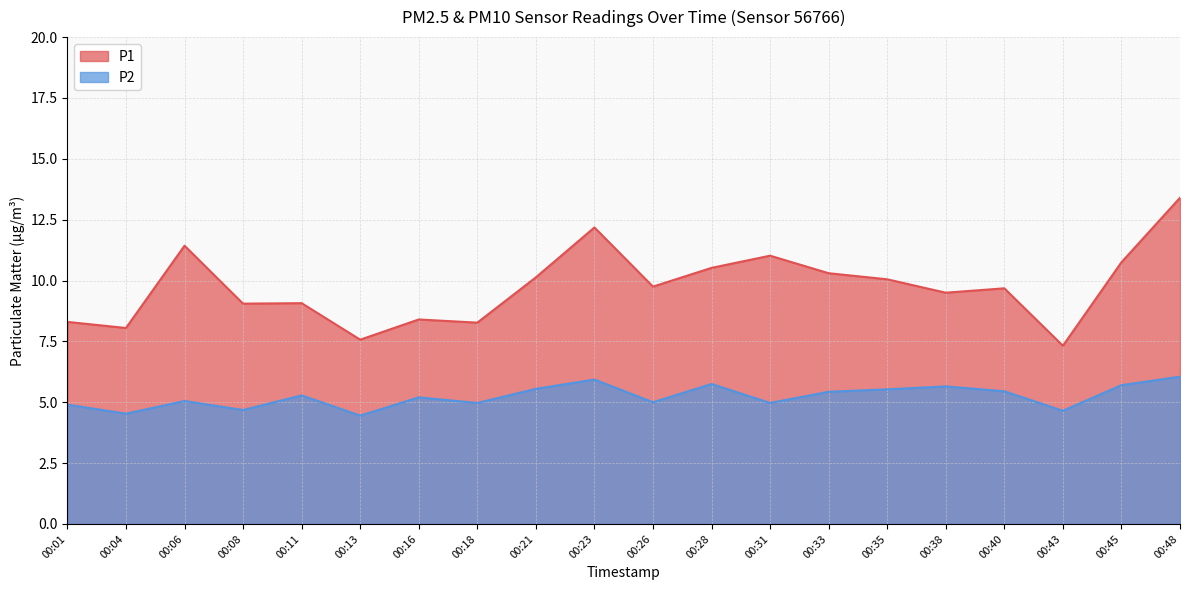

What is the smallest value displayed?

4.5